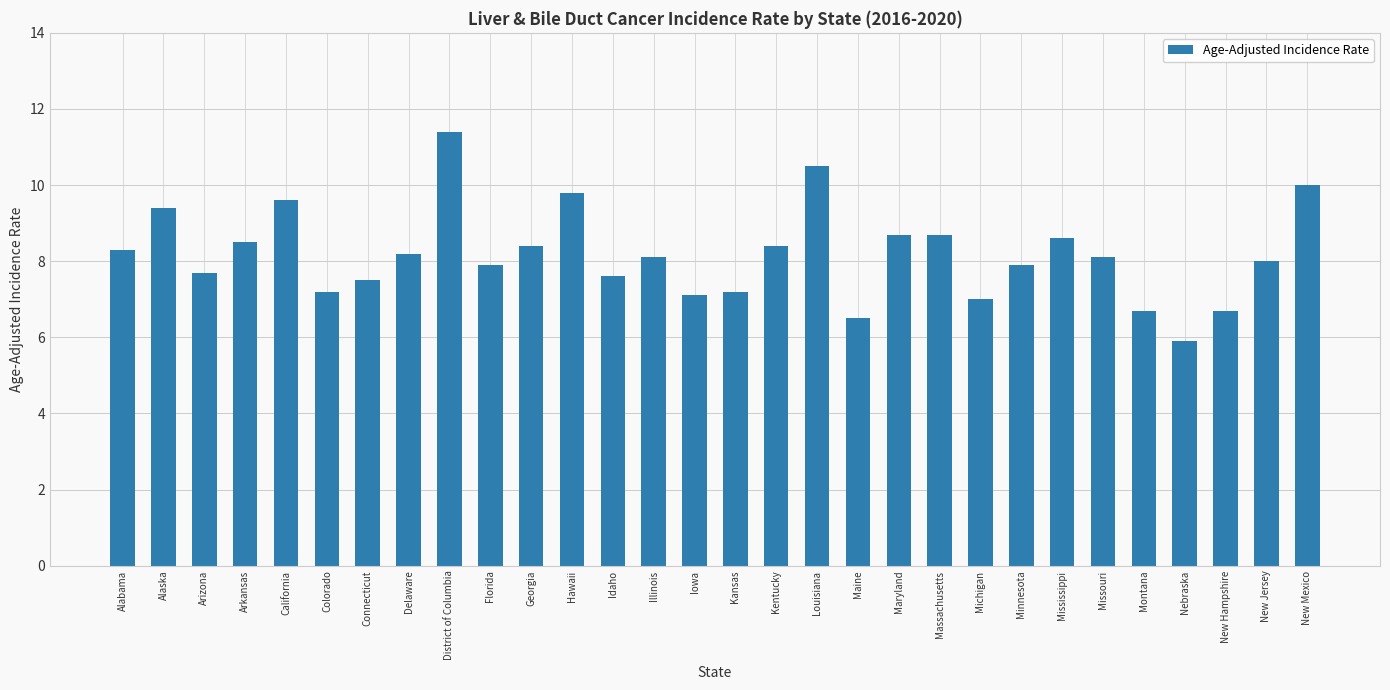

What is the approximate value at New Mexico?

10.0